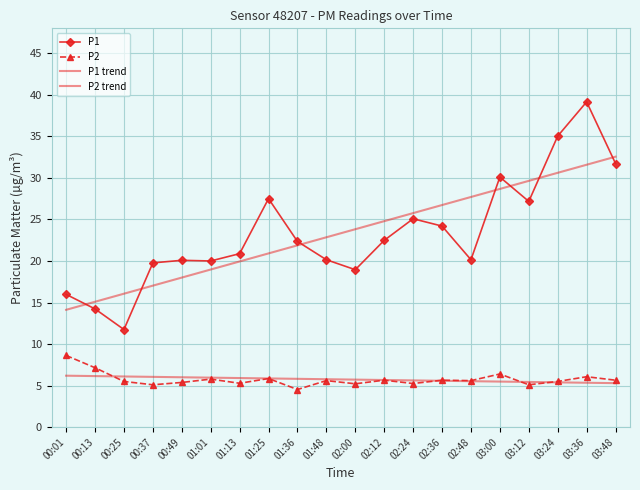

Reading left to right, extract all data points from this chart.

P1: 16.0	14.2	11.8	19.8	20.1	20.0	20.9	27.5	22.4	20.1	18.9	22.5	25.1	24.2	20.1	30.1	27.2	35.0	39.1	31.7
P2: 8.6	7.2	5.5	5.1	5.4	5.8	5.3	5.8	4.5	5.6	5.2	5.7	5.2	5.7	5.6	6.4	5.1	5.5	6.1	5.7
P1 trend: 14.1	15.1	16.1	17.0	18.0	19.0	19.9	20.9	21.9	22.9	23.8	24.8	25.8	26.7	27.7	28.7	29.6	30.6	31.6	32.6
P2 trend: 6.2	6.1	6.1	6.1	6.0	6.0	5.9	5.9	5.8	5.8	5.7	5.7	5.6	5.6	5.5	5.5	5.4	5.4	5.3	5.3